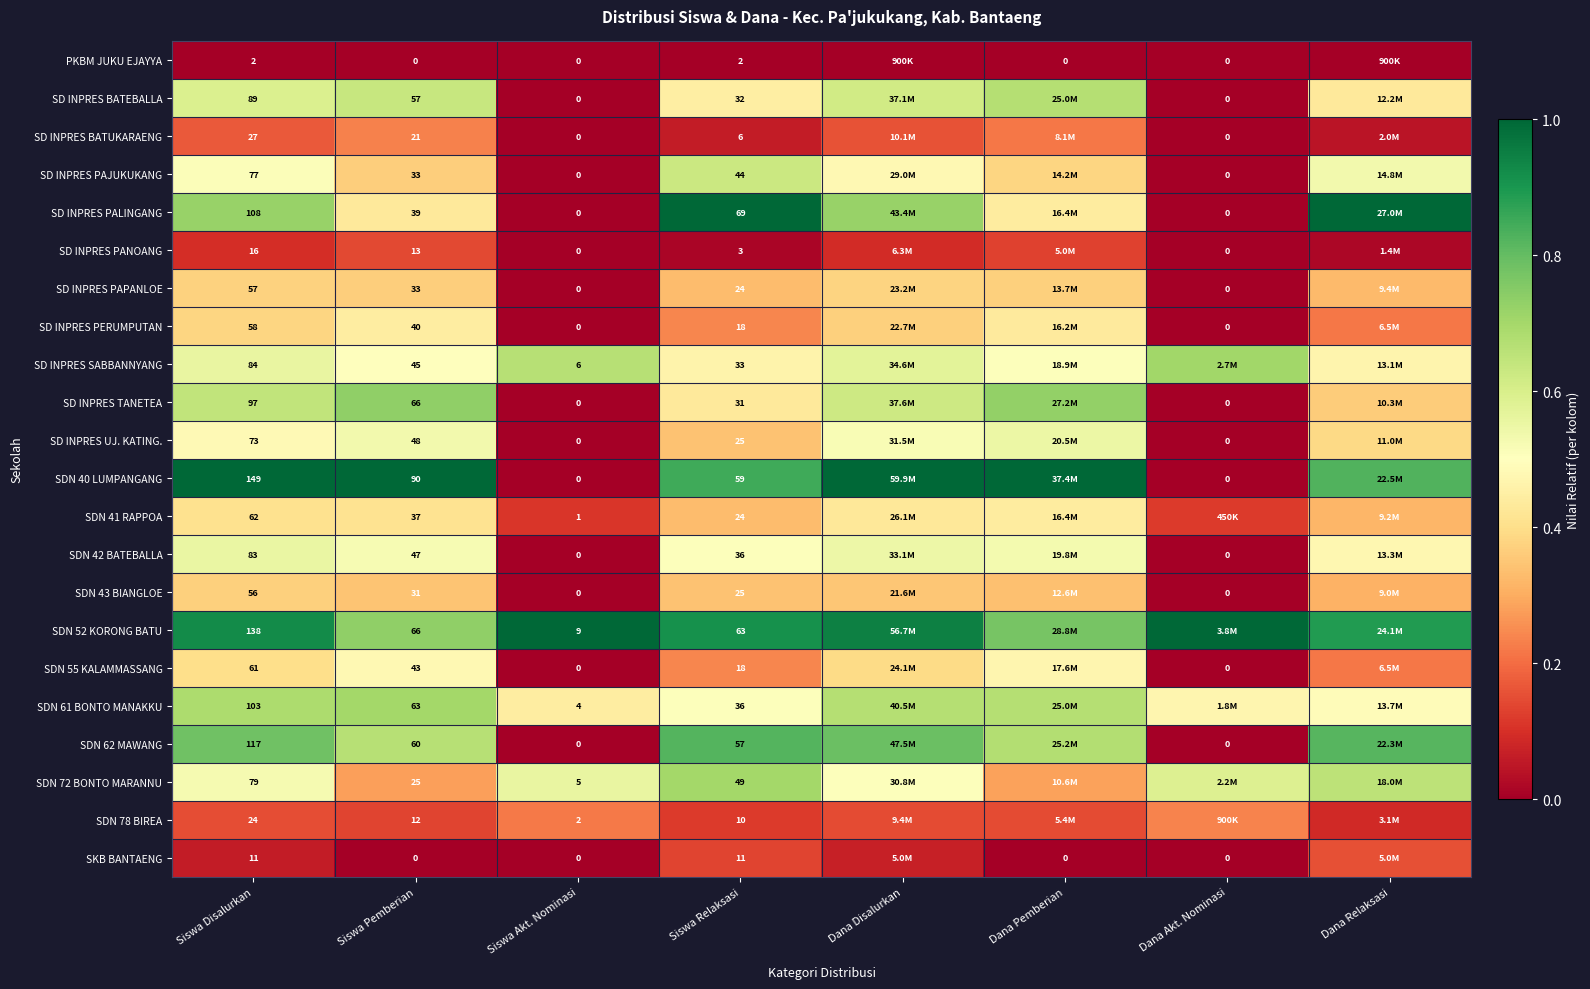

Count the number of categories in the chart.

8